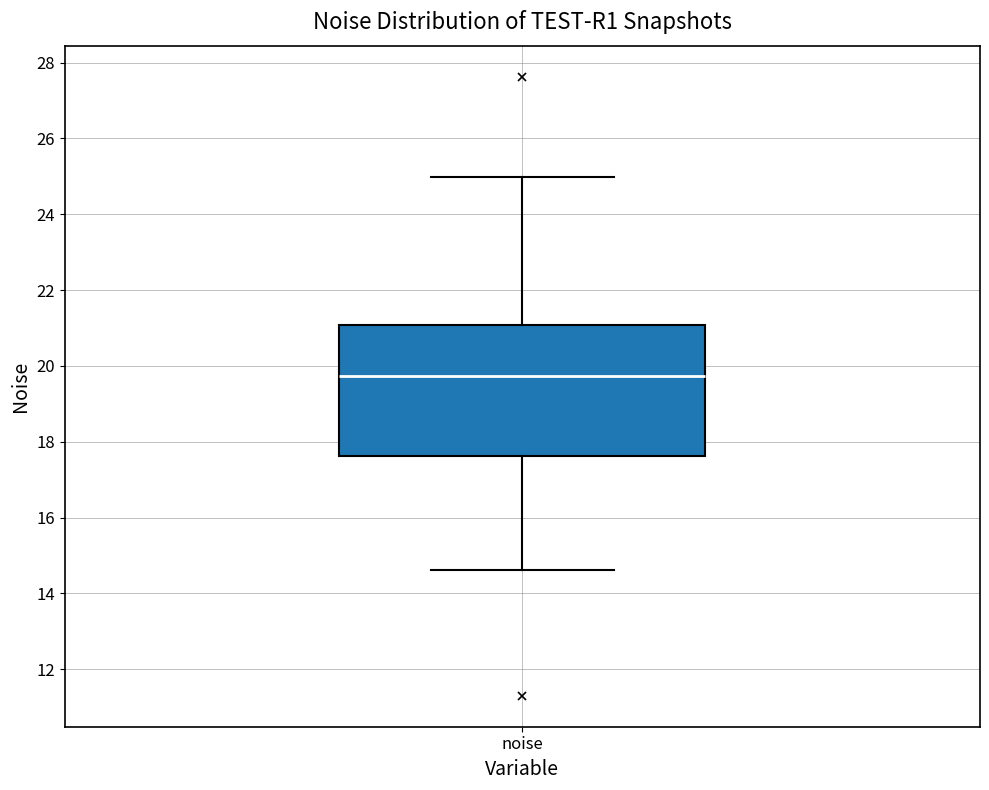

Read this box plot against the y-axis: the position of the median line, the range covered by the box, and the ends of both whiskers. The values are not printed on the chart, so give them approximately, as read against the axis.

median 19.8, box 17.6 to 21.0, whiskers 14.6 to 25.0